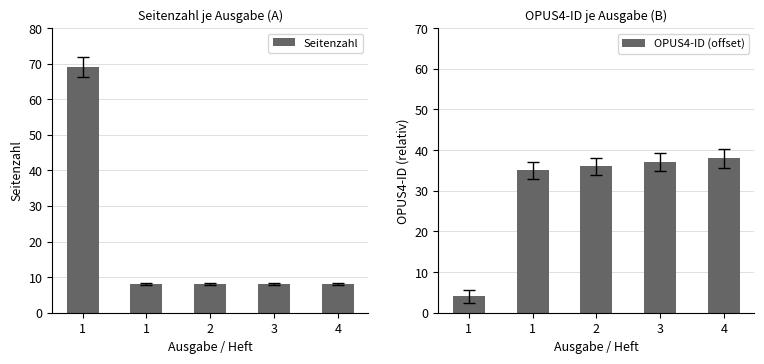

Reading left to right, list all the values displayed in this chart.

Seitenzahl: 1=69	1=8	2=8	3=8	4=8
OPUS4-ID (offset): 1=4	1=35	2=36	3=37	4=38